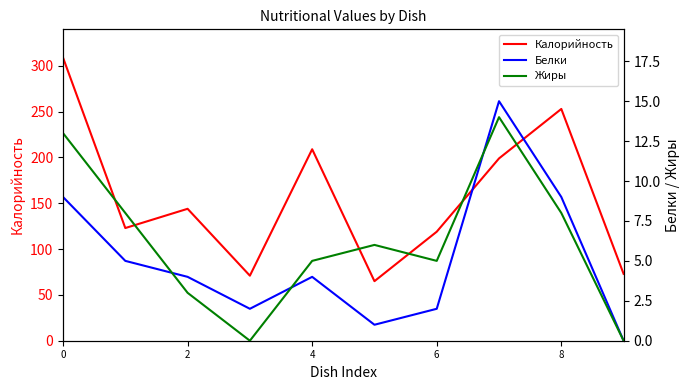

True or false: Жиры and Калорийность intersect in this chart.

False